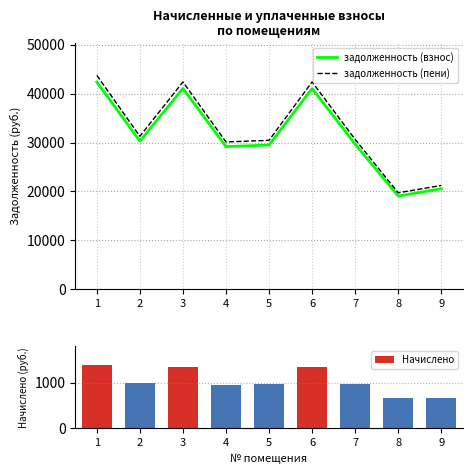

The value of задолженность (пени) at 8 is 19702.6. True or false?

True